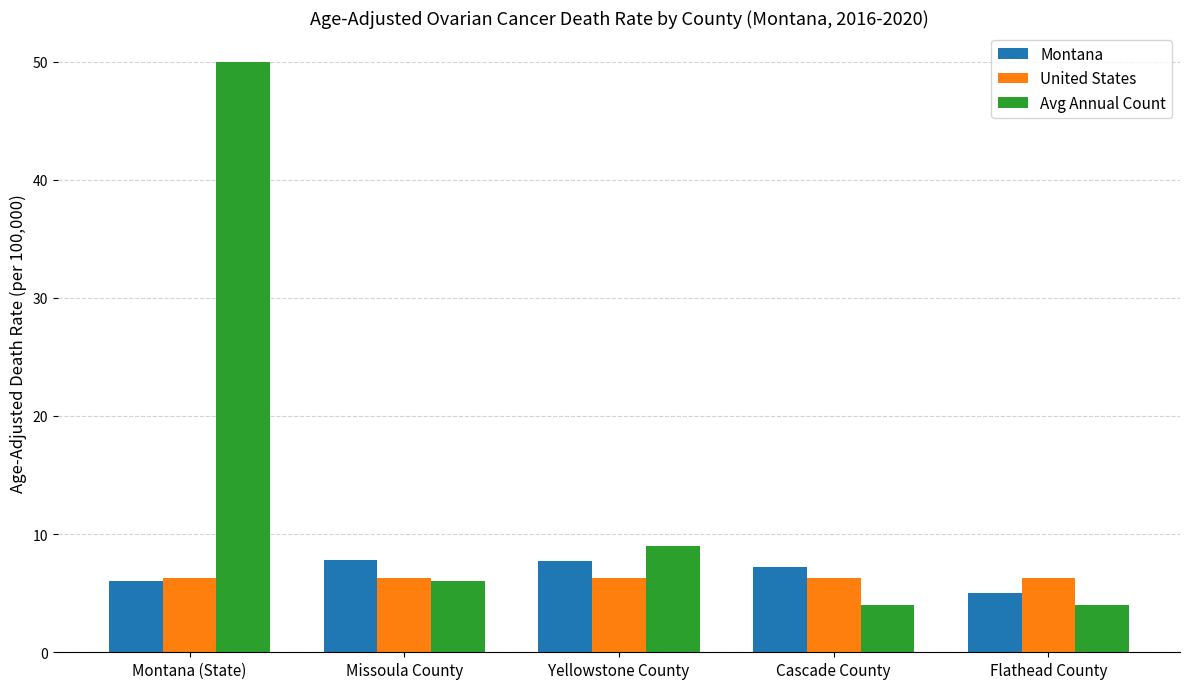

How many values in the Montana series exceed 7?

3